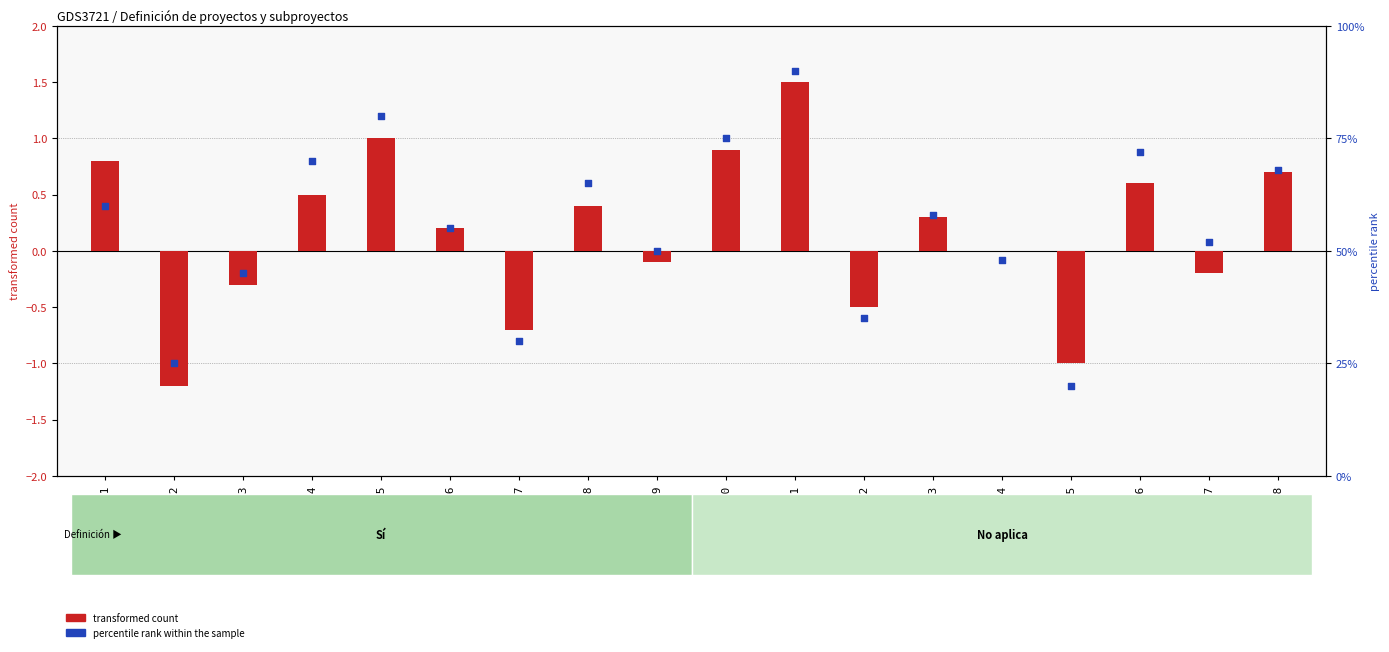

Which series reaches the maximum Y coordinate?

percentile rank within the sample